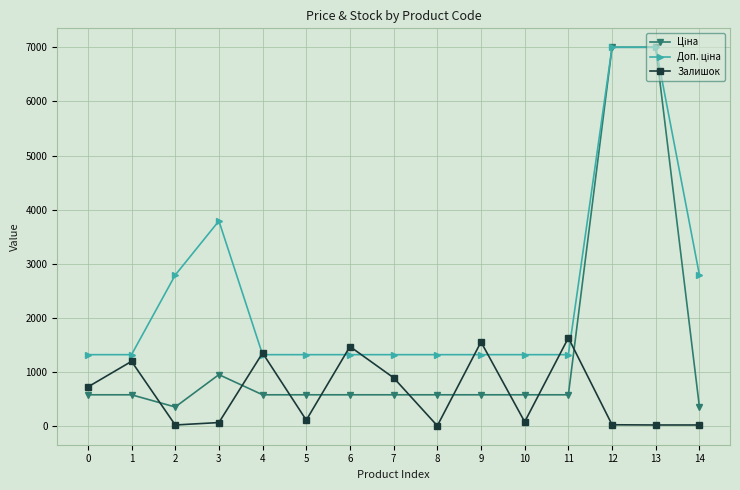

At which category does Залишок reach its first local peak?

1